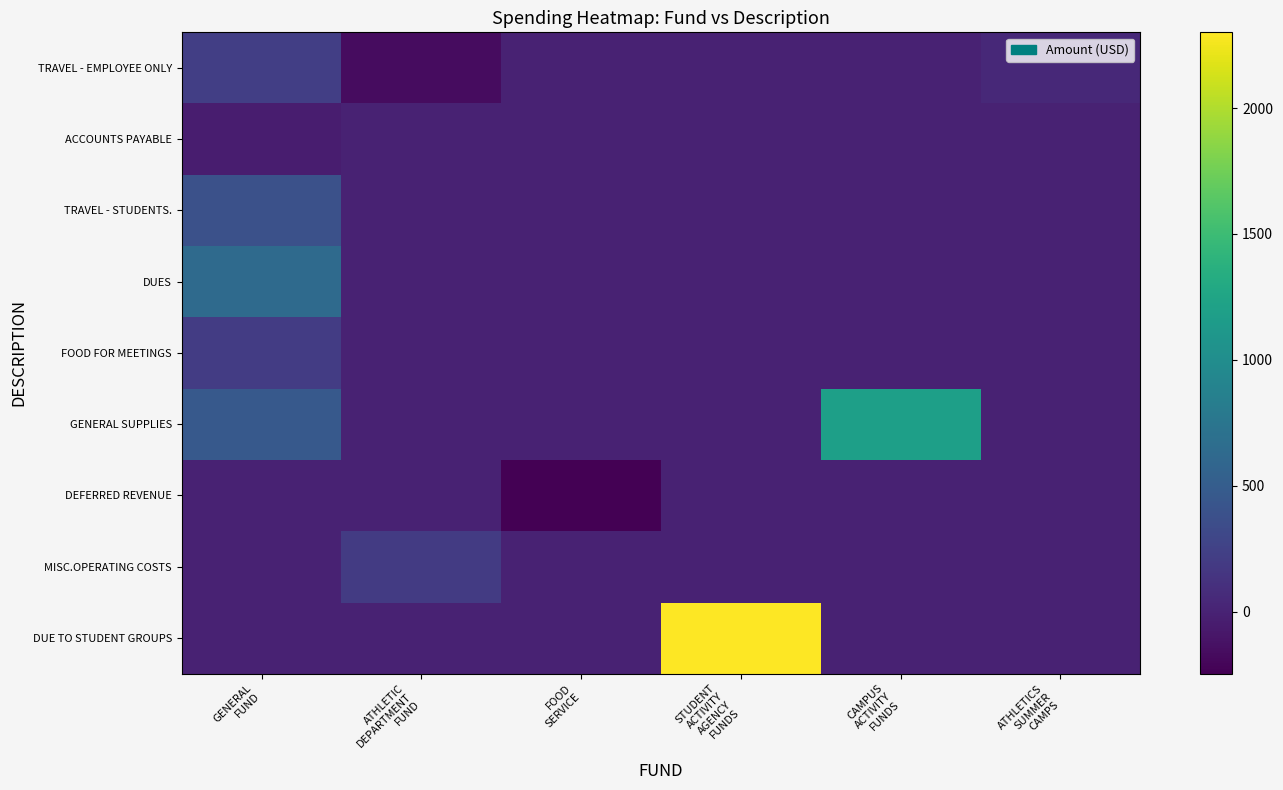

Which series has the largest total across all categories?

DUE TO STUDENT GROUPS